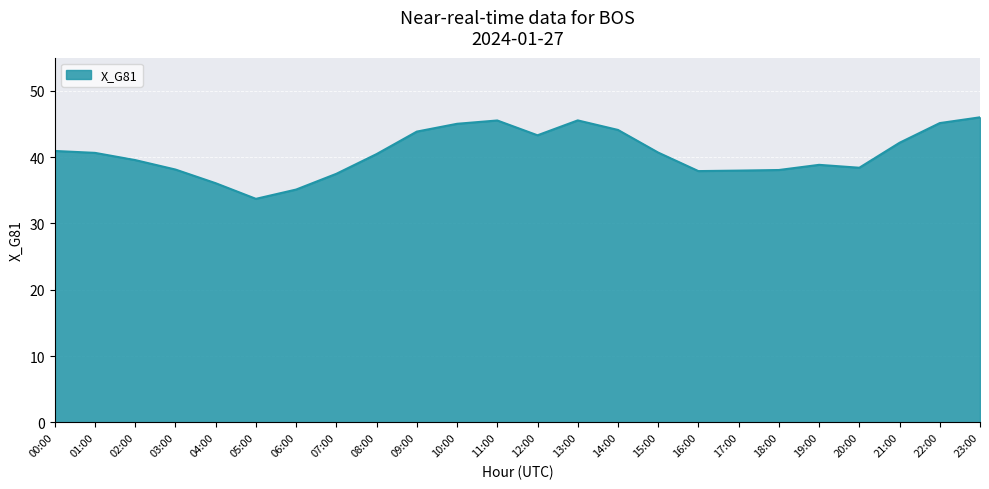

At which category does the chart reach its minimum across all series?

05:00